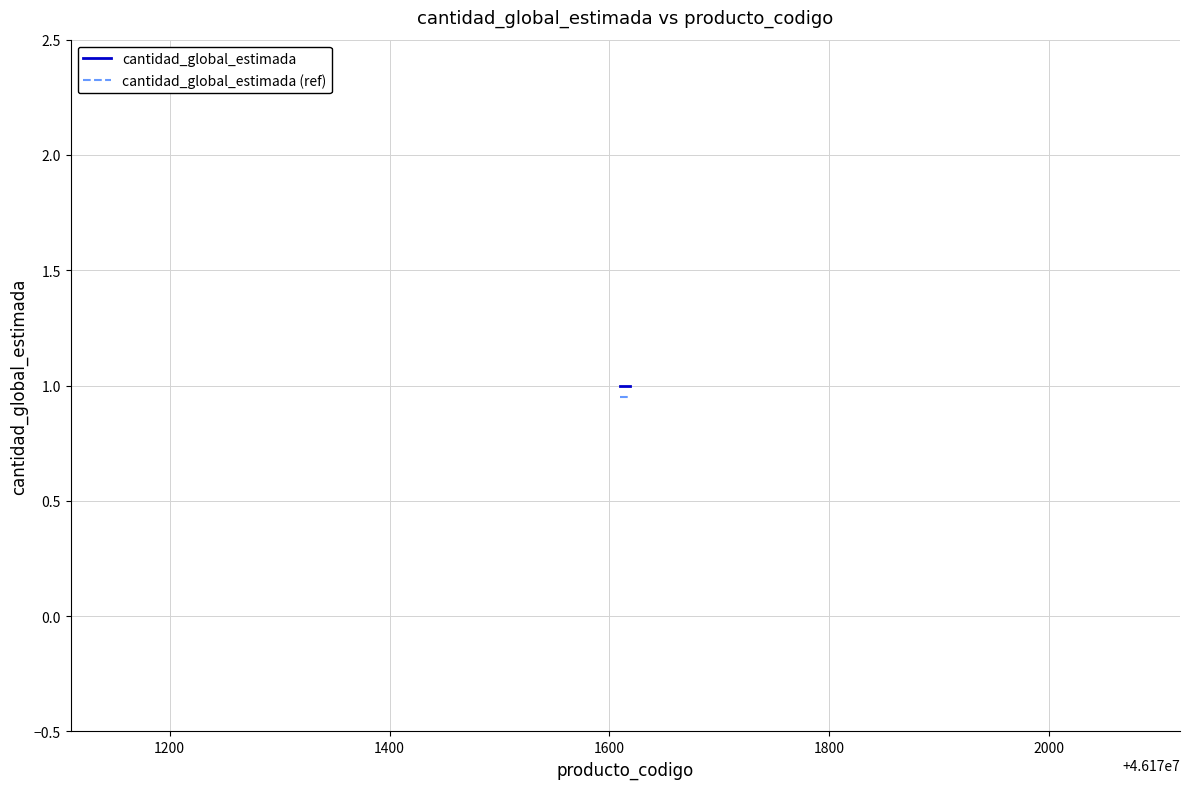

What is the maximum value shown in the chart?

1.0